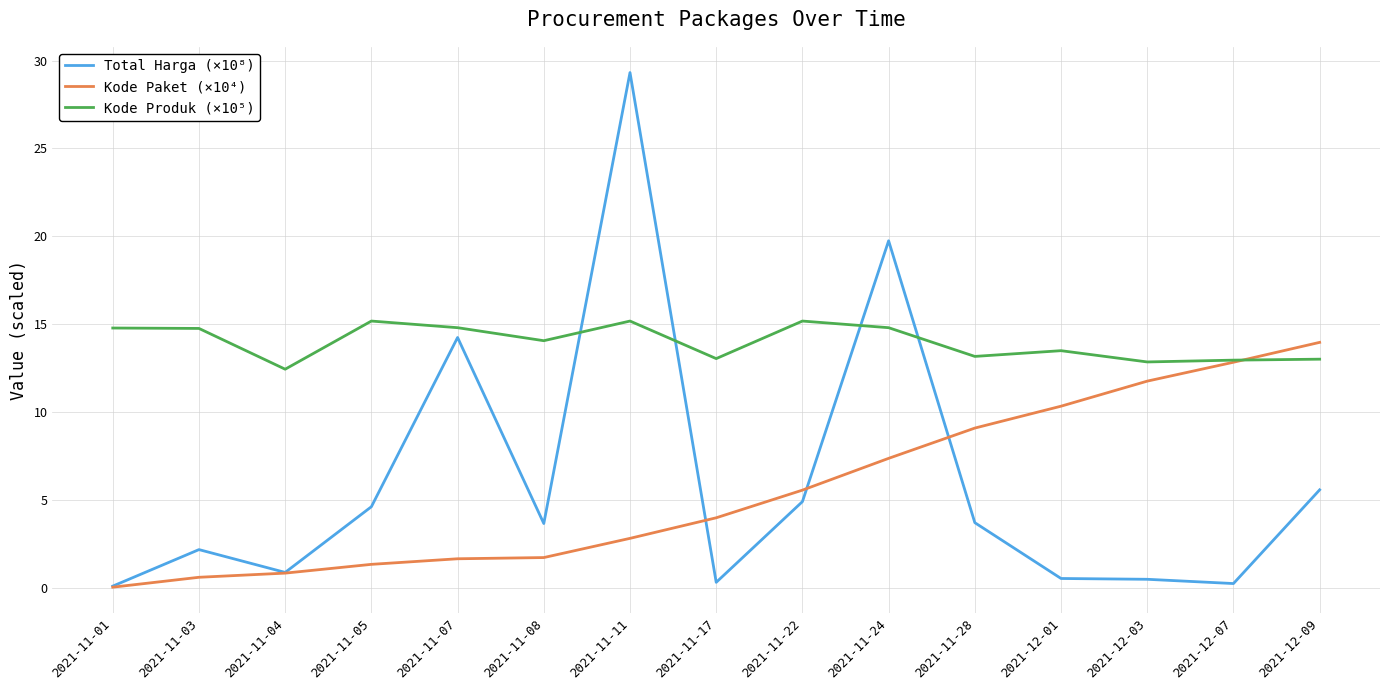

What is the maximum value for Kode Produk (×10⁵)?

15.2